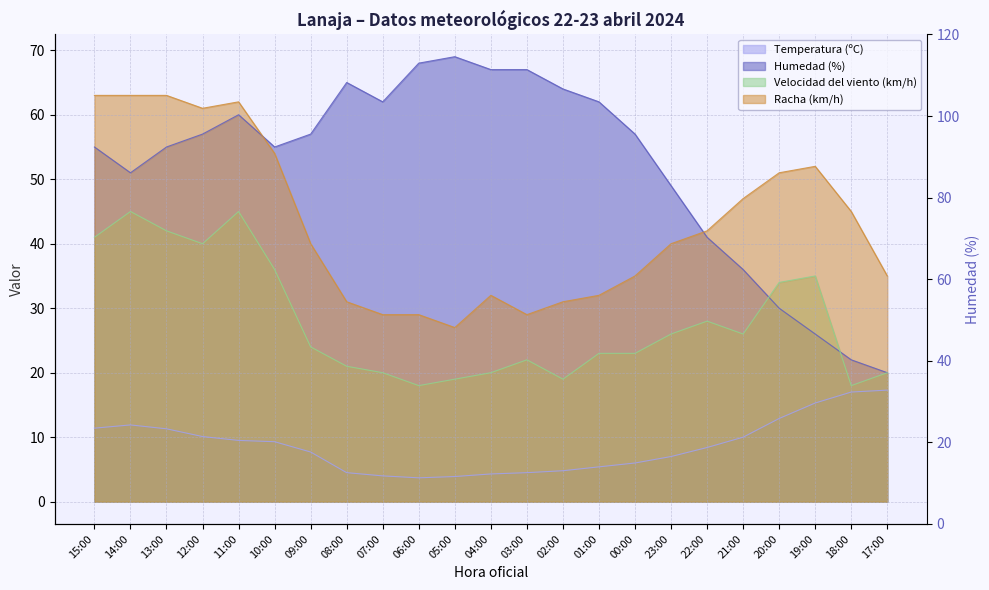

True or false: Velocidad del viento (km/h) and Racha (km/h) cross at least once.

False